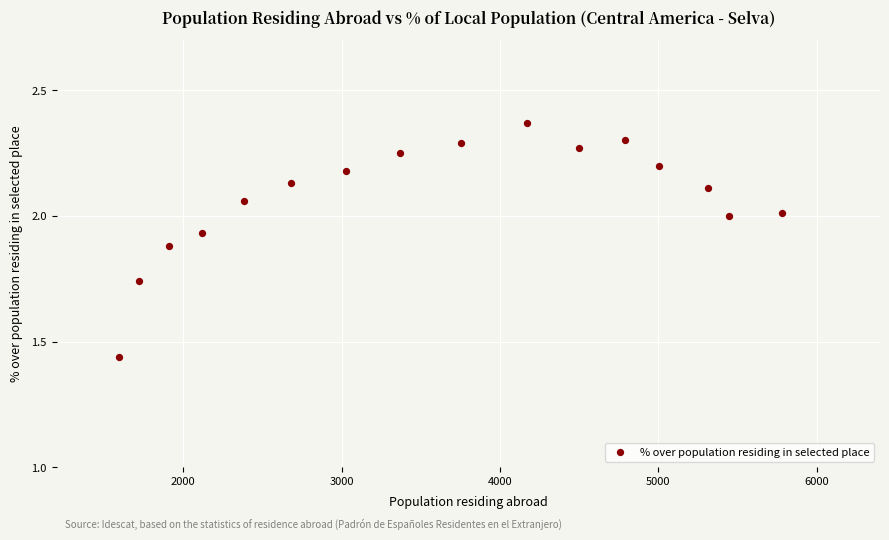

What is the range of Y values (max minus min)?

0.9